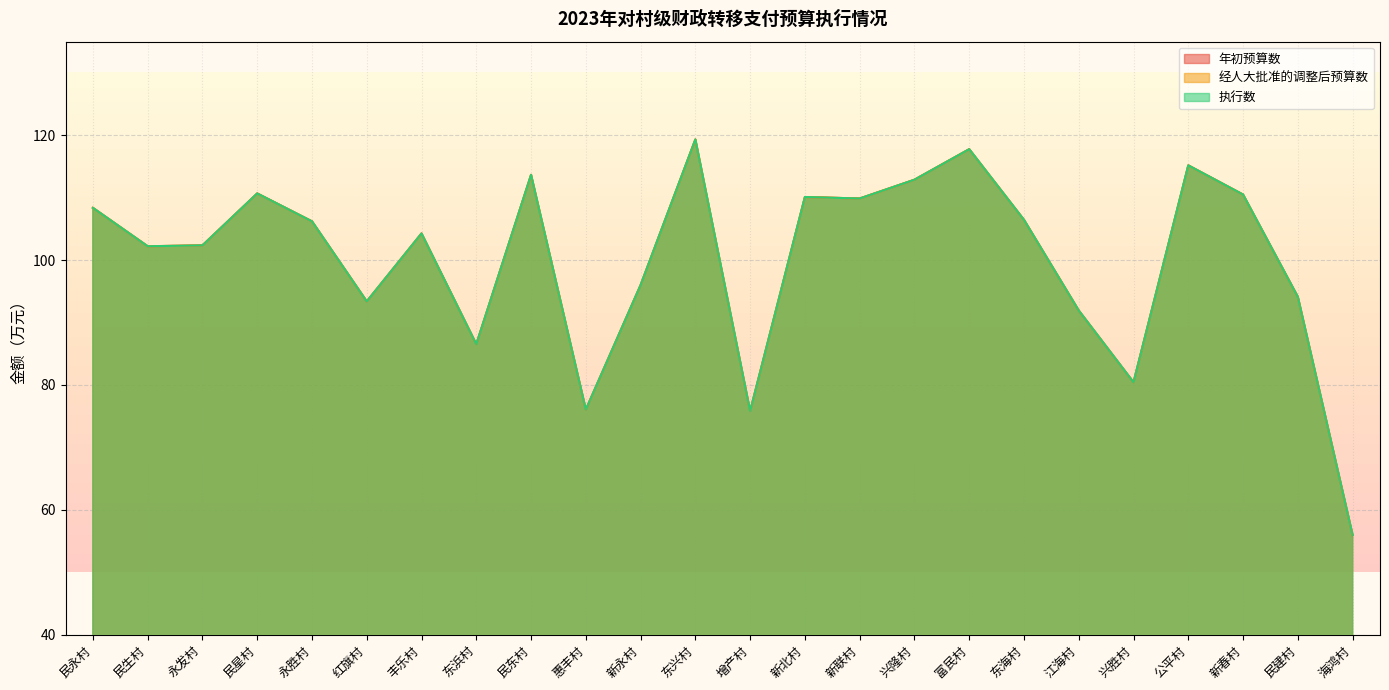

Which series has the largest total across all categories?

年初预算数